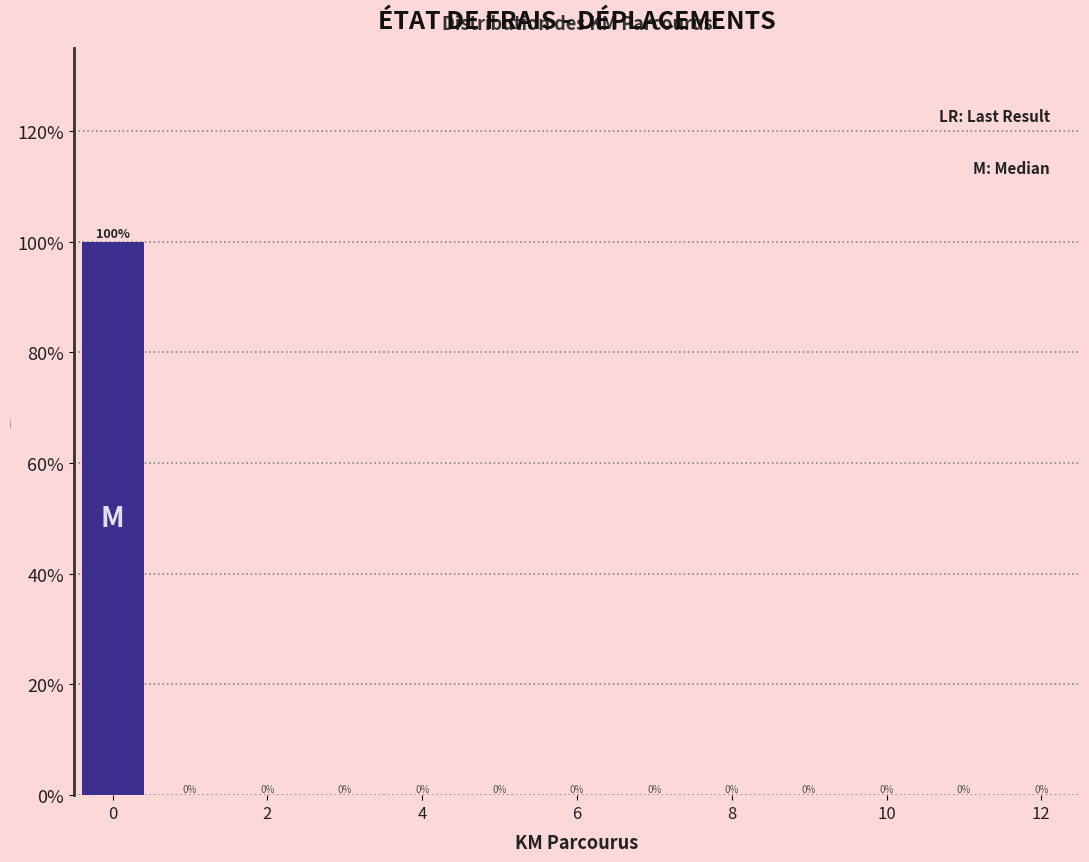

Reading left to right, list every bar in this chart as the range it spans on the x-axis followed by its height. The bar edges are not printed on the chart, so give them approximately, as read against the axis.

-0.5 to 0.5: 100
0.5 to 1.5: 0
1.5 to 2.5: 0
2.5 to 3.5: 0
3.5 to 4.5: 0
4.5 to 5.5: 0
5.5 to 6.5: 0
6.5 to 7.5: 0
7.5 to 8.5: 0
8.5 to 9.5: 0
9.5 to 10.5: 0
10.5 to 11.5: 0
11.5 to 12.5: 0